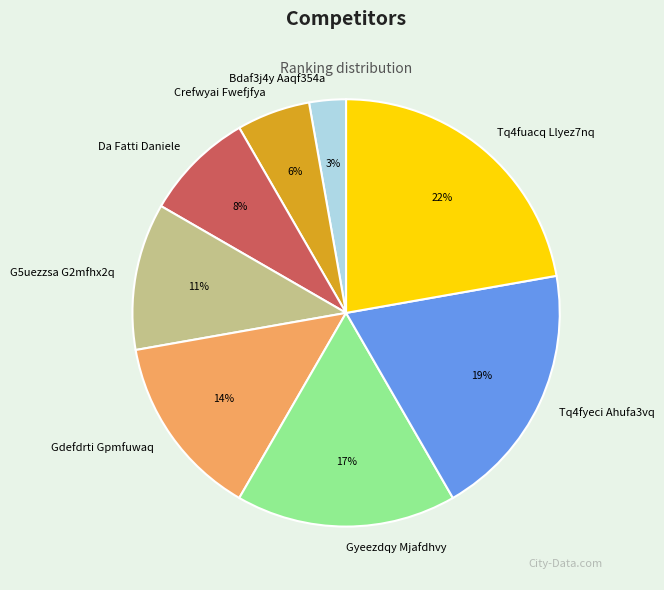

What percentage is the G5uezzsa G2mfhx2q slice, to the nearest percent?

11%